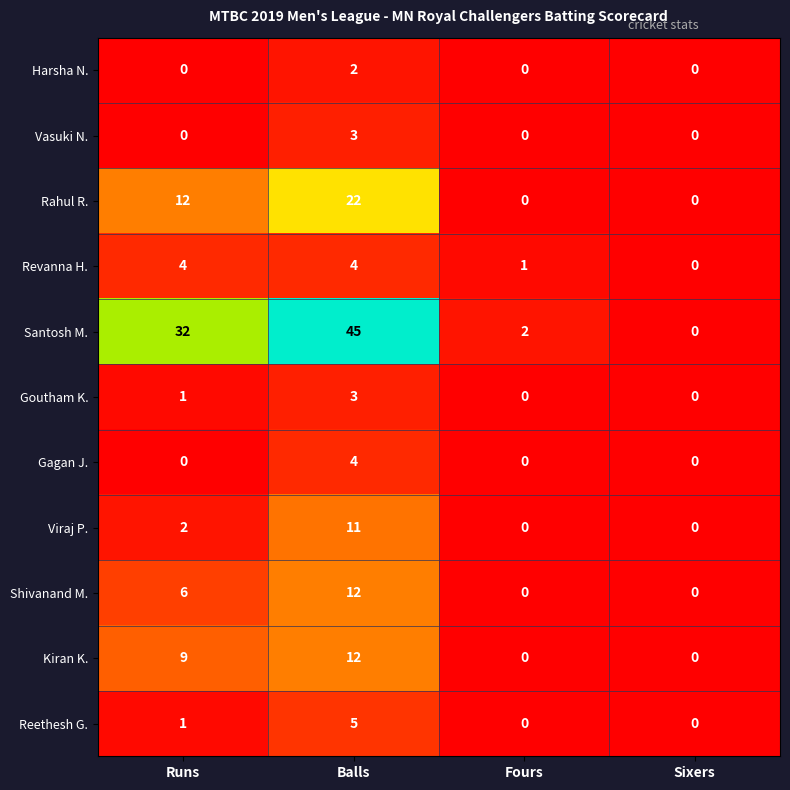

Which series has the largest total across all categories?

Santosh M.